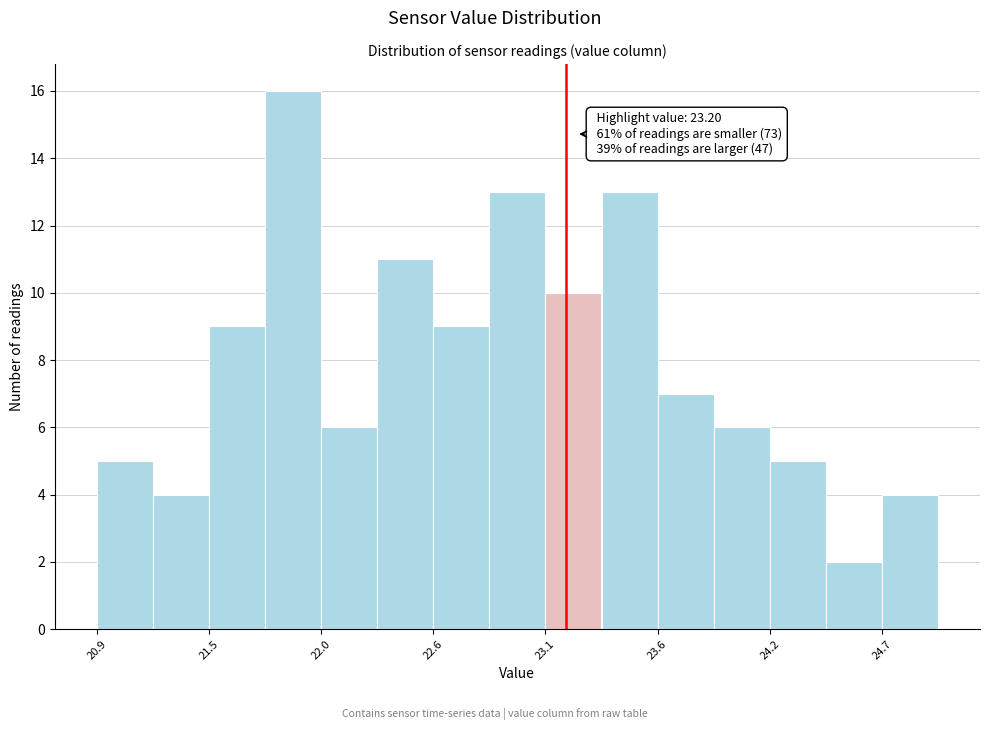

Read against the x-axis, roughly where is the centre of the tallest bar?

21.9